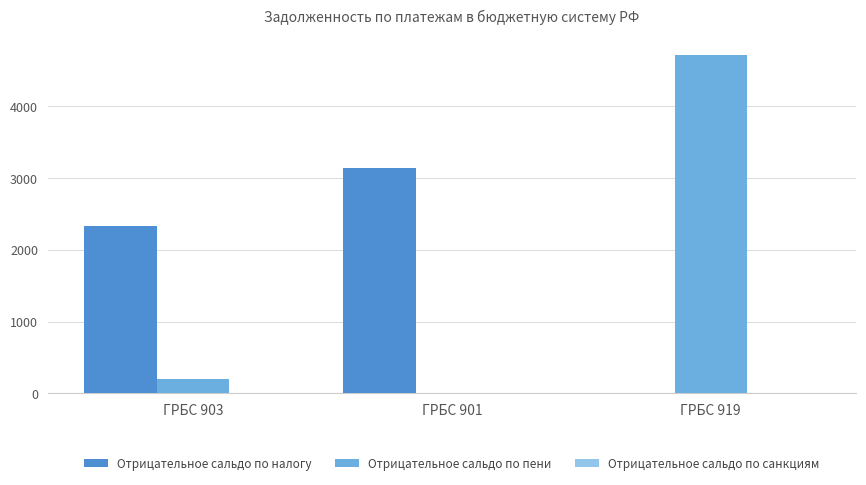

Which series changed the most between ГРБС 901 and ГРБС 919?

Отрицательное сальдо по пени